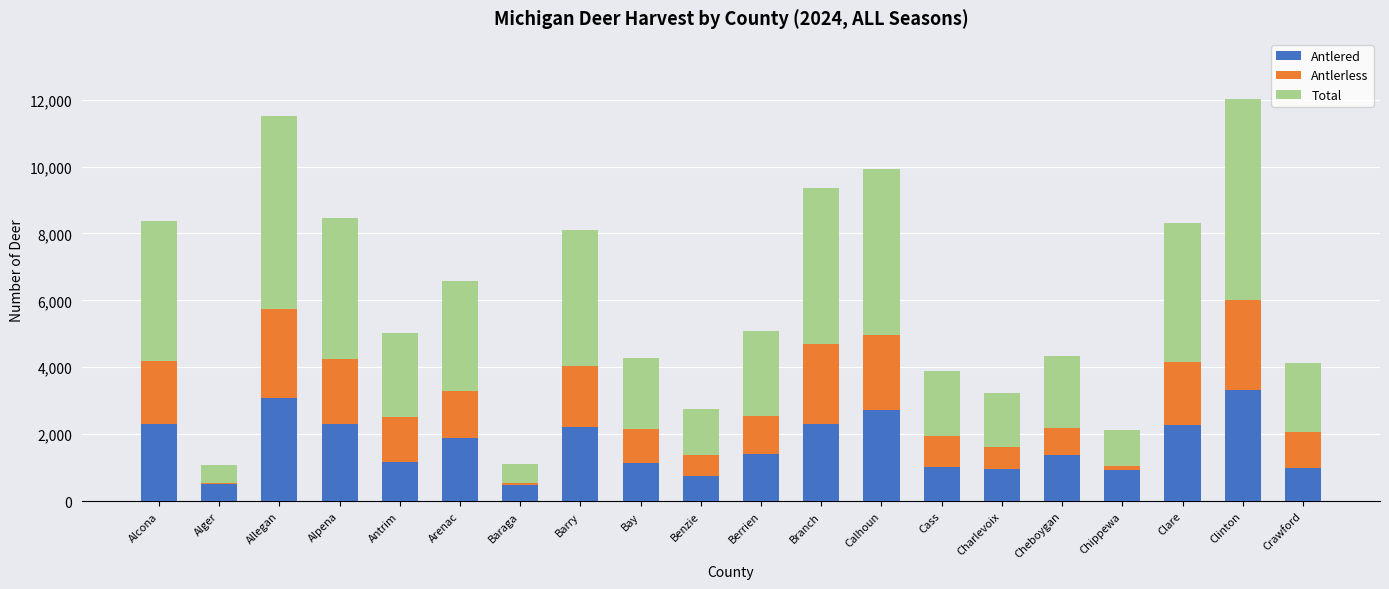

The value of Antlered at Arenac is 2572. True or false?

False